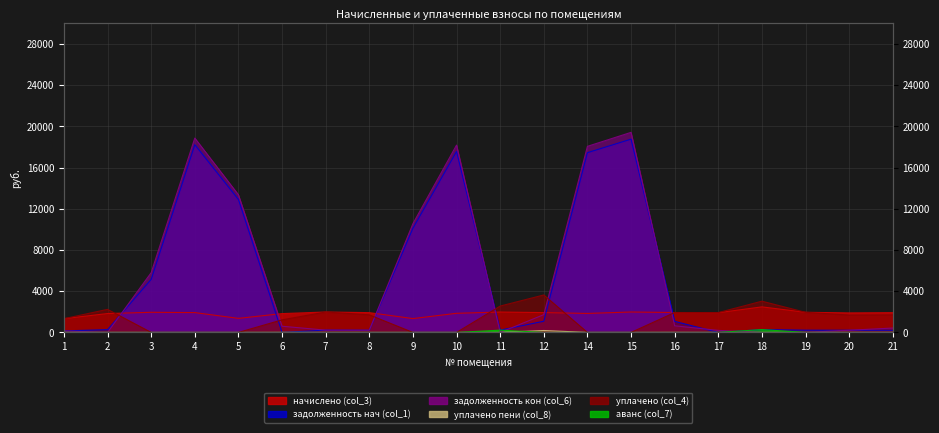

The уплачено (col_4) series shows 519.7 at 7. True or false?

False